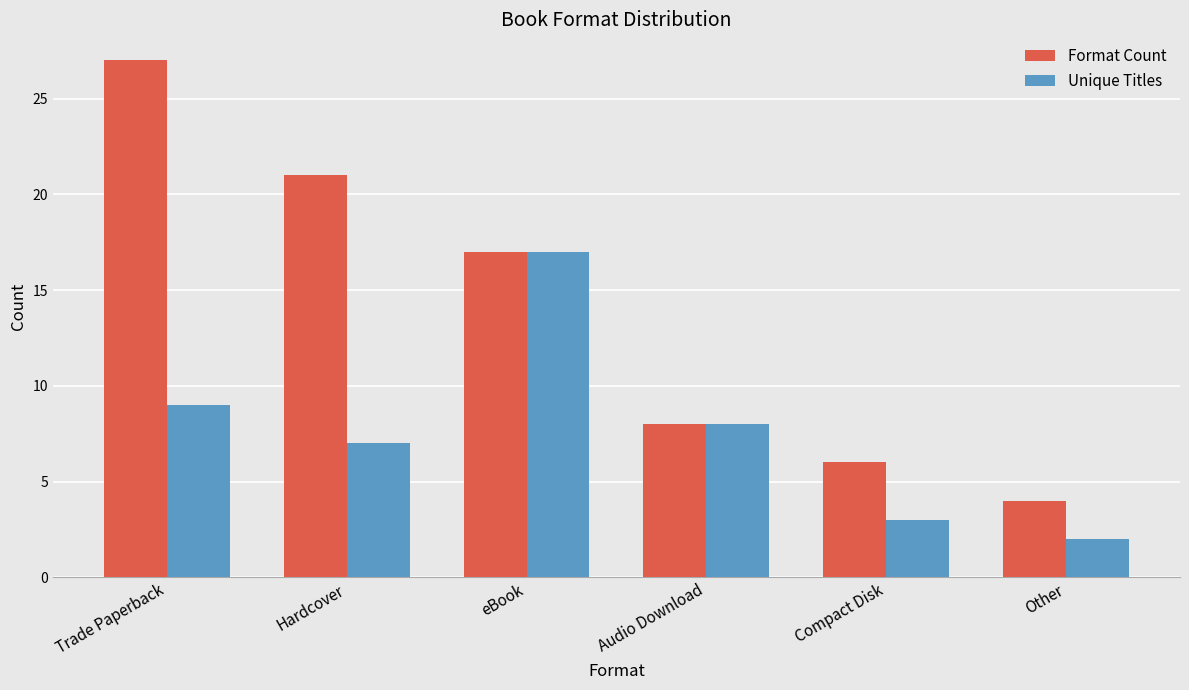

What is the value of the Format Count bar at the 3rd from the left?

17